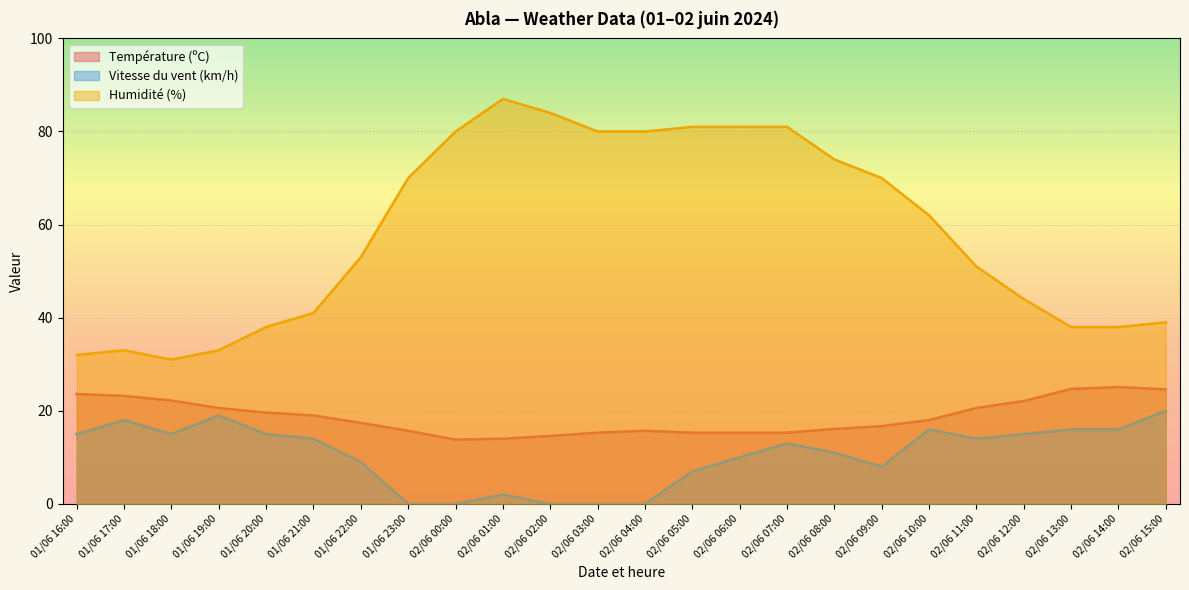

True or false: Température (ºC) and Humidité (%) cross at least once.

False